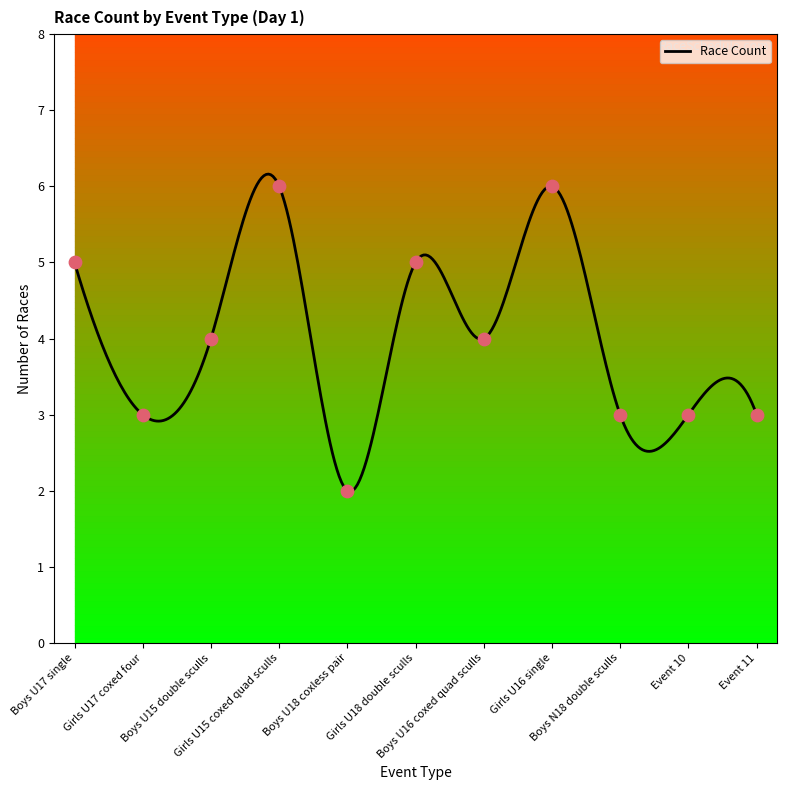

Which has a higher value, Boys N18 double sculls or Event 10?

Boys N18 double sculls